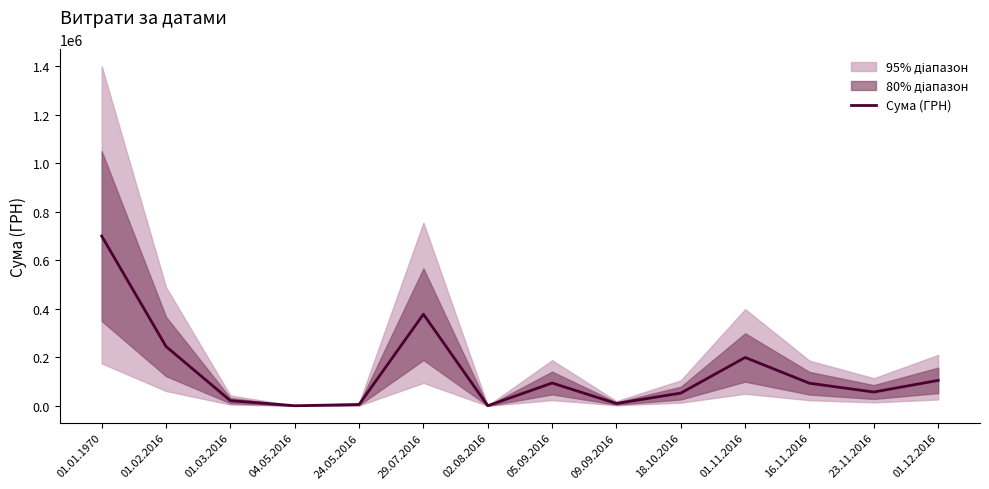

How many lines are shown in the chart?

1